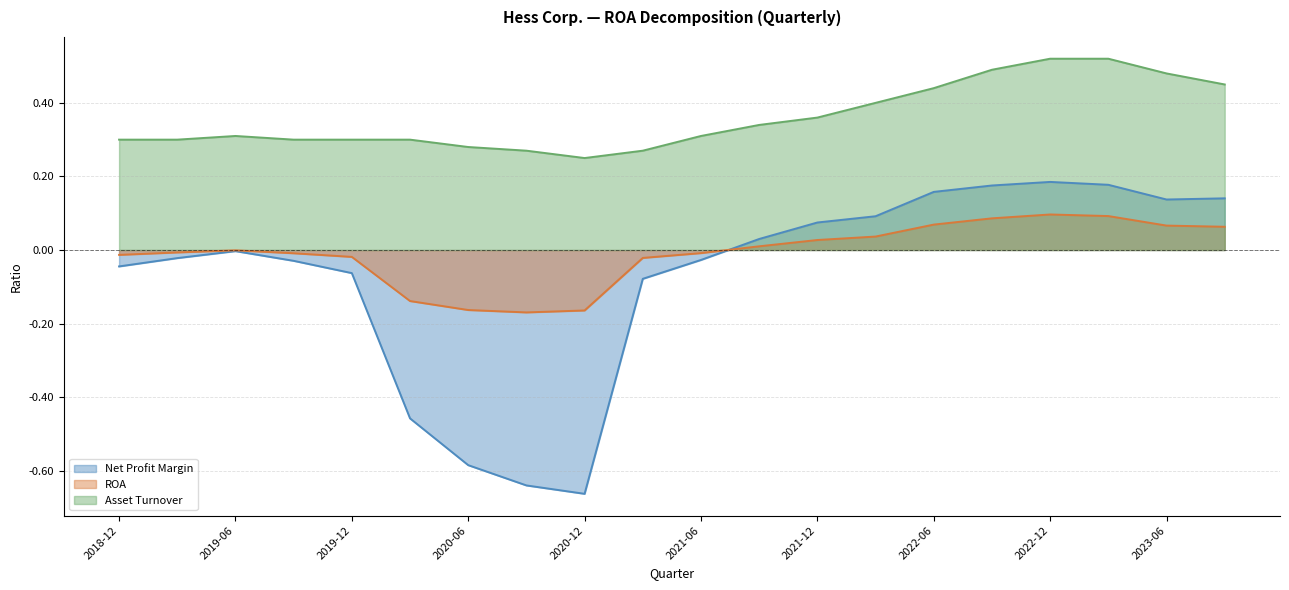

How many data points does each series have?

20